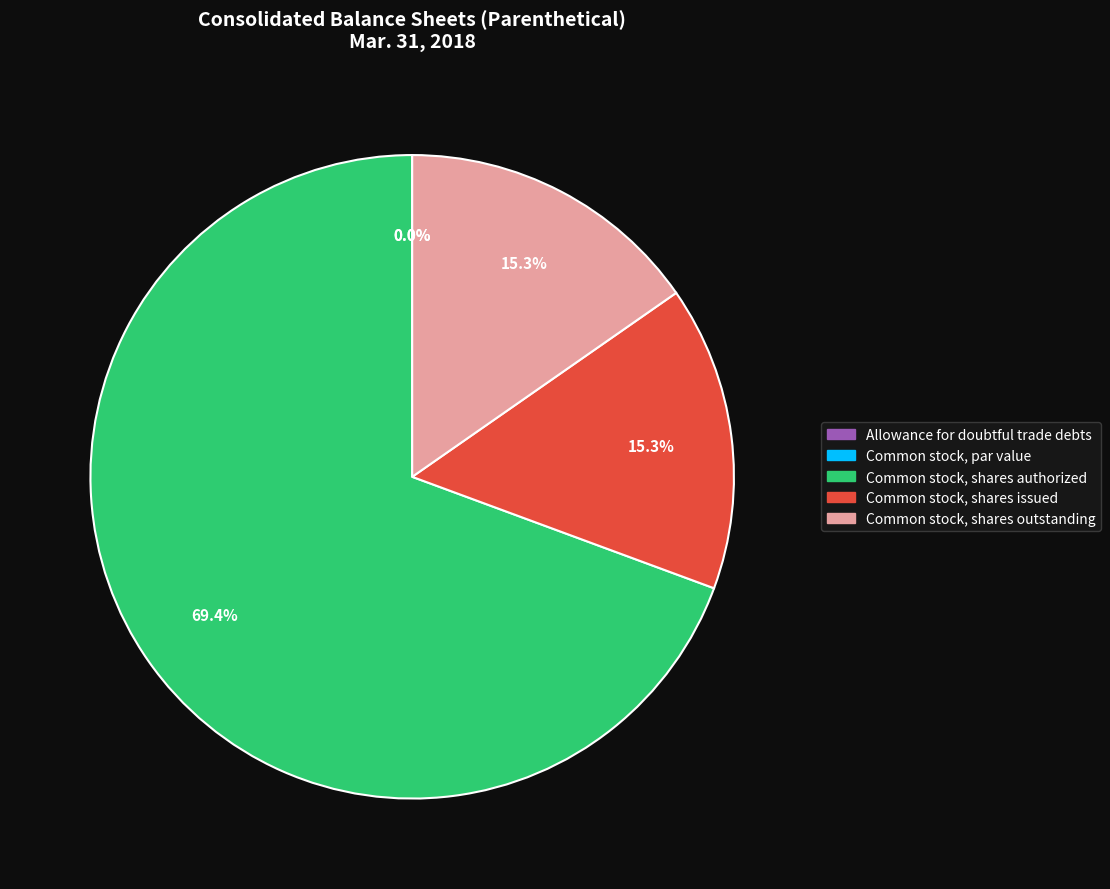

The Common stock, par value slice represents 1% of the pie. True or false?

False